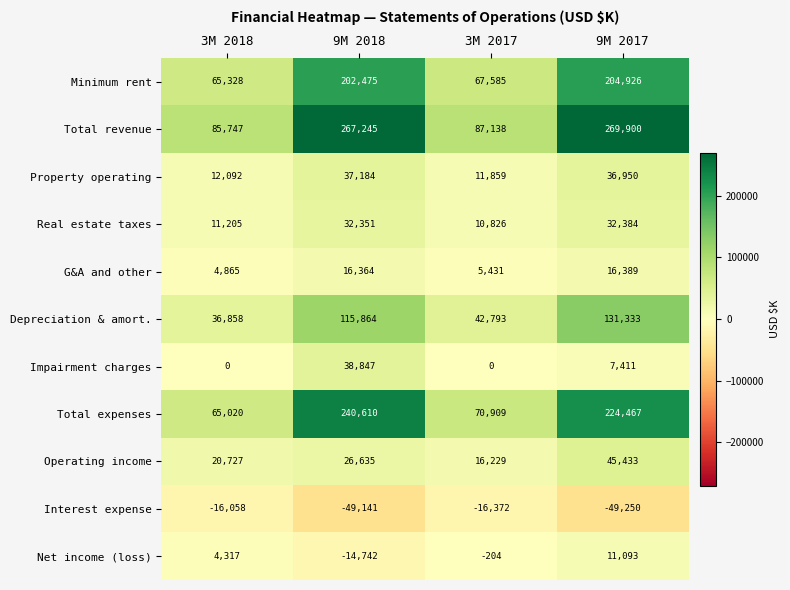

At which category is the sum across all series the highest?

9M 2017